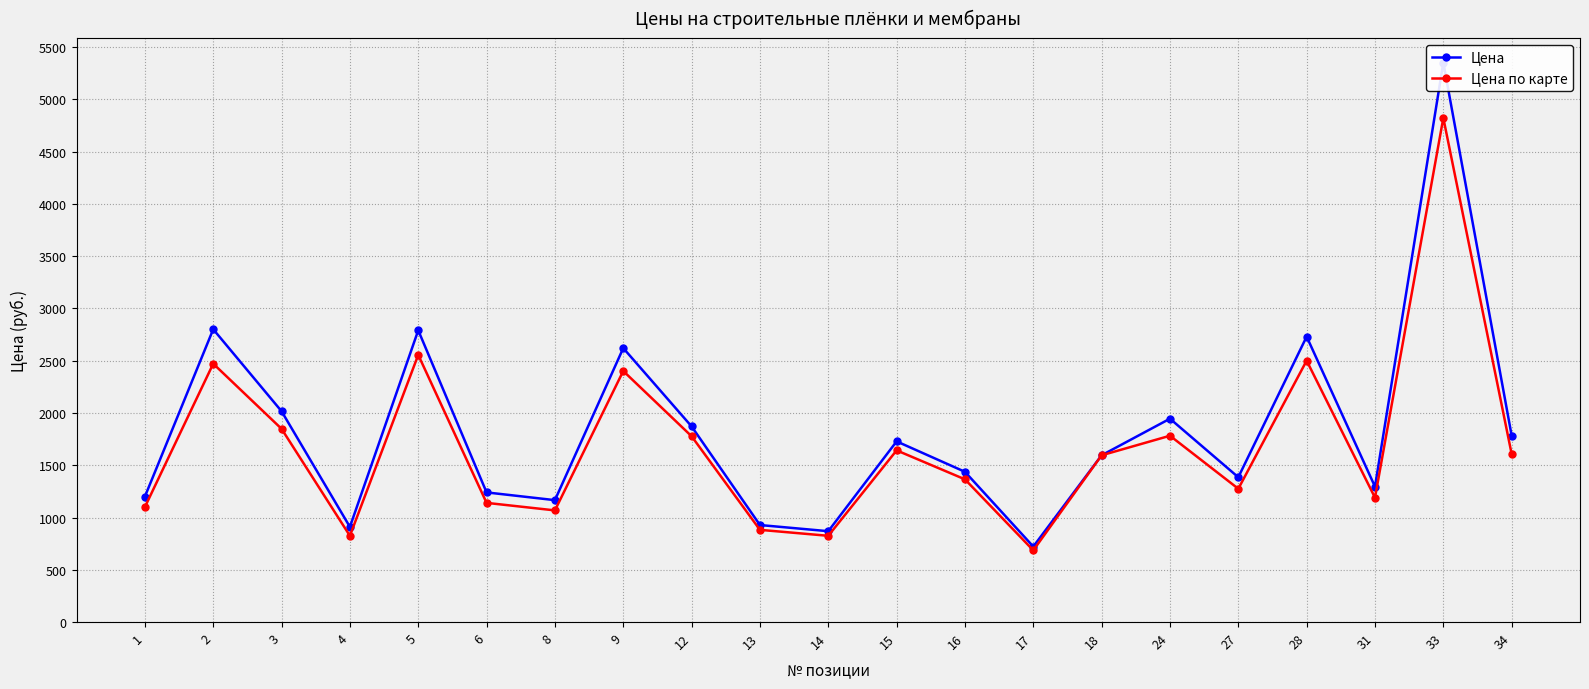

Rank the series at 2 from highest to lowest value.

Цена, Цена по карте